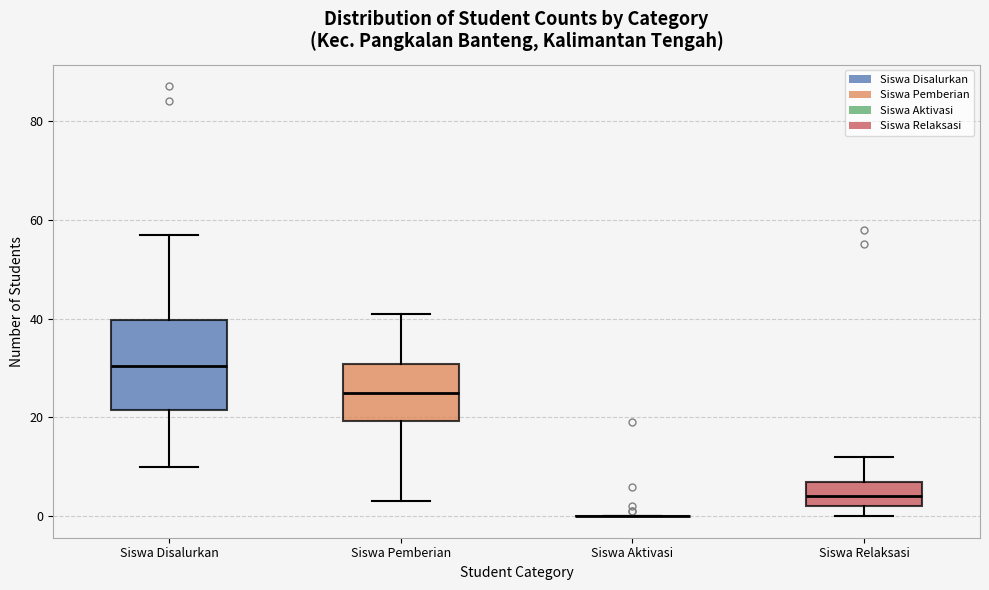

Reading left to right, transcribe this box plot: for each box, give where its median line is, the range the box spans, and where its two whiskers end, as read against the y-axis. The values are not printed on the chart, so give them approximately, as read against the axis.

Siswa Disalurkan: median 30, box 22 to 40, whiskers 10 to 58
Siswa Pemberian: median 26, box 20 to 30, whiskers 4 to 42
Siswa Aktivasi: box collapsed to a line at 0, whiskers 0 to 0
Siswa Relaksasi: median 4, box 2 to 8, whiskers 0 to 12